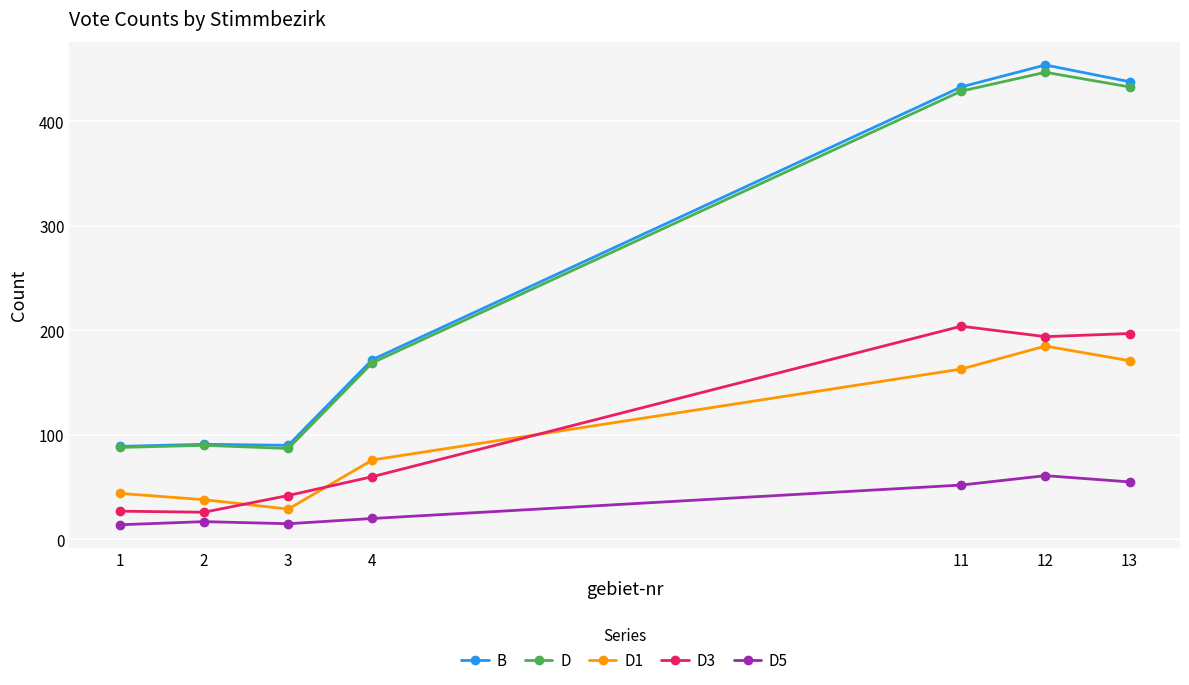

How many data points in D5 are less than 20?

3